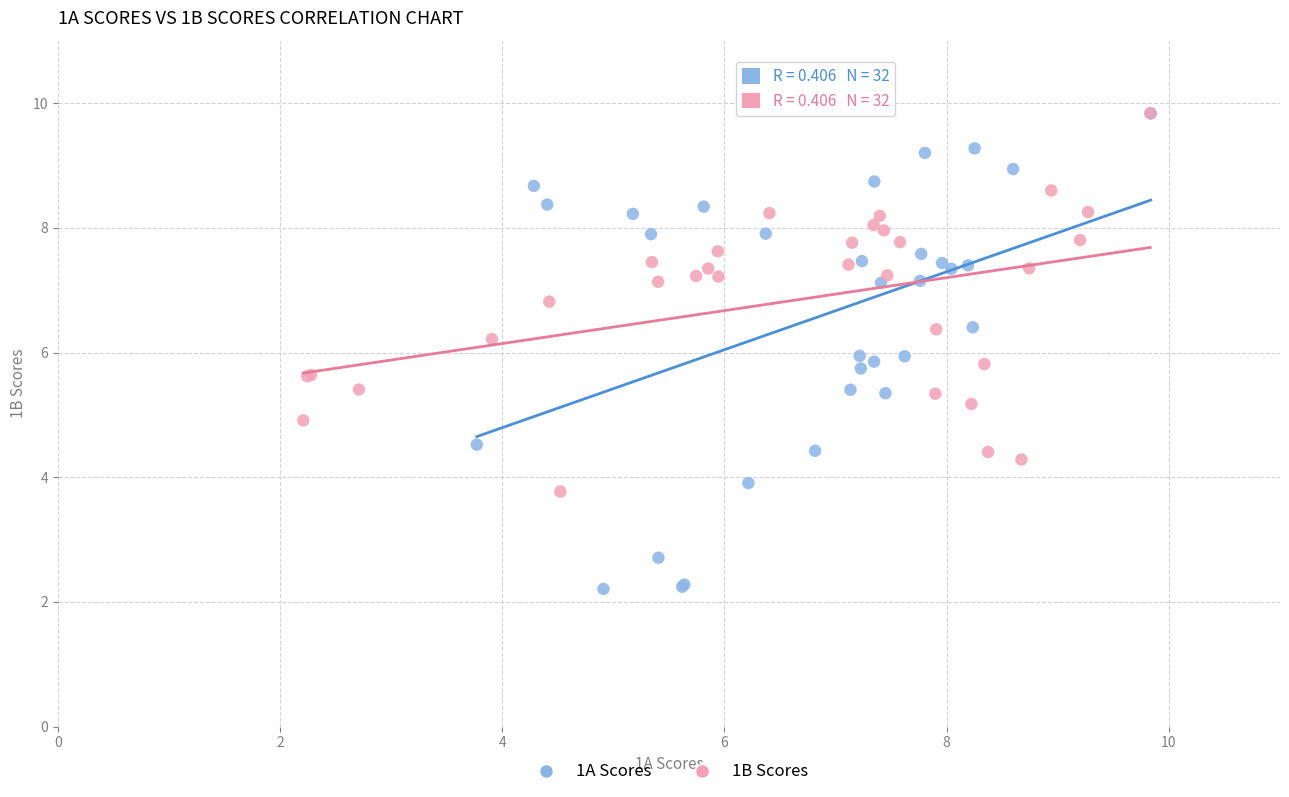

Which series contains the lowest Y value?

1A Scores